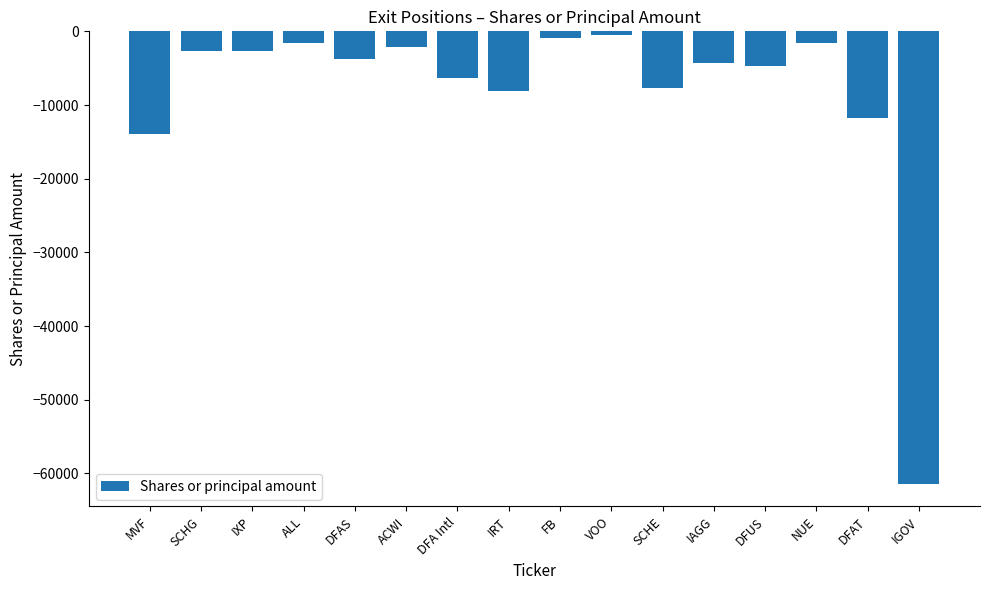

What is the label of the 7th bar from the right?

VOO